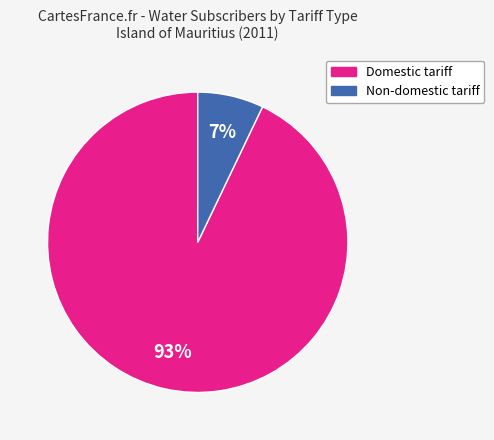

To the nearest percent, what is the average slice percentage?

50%